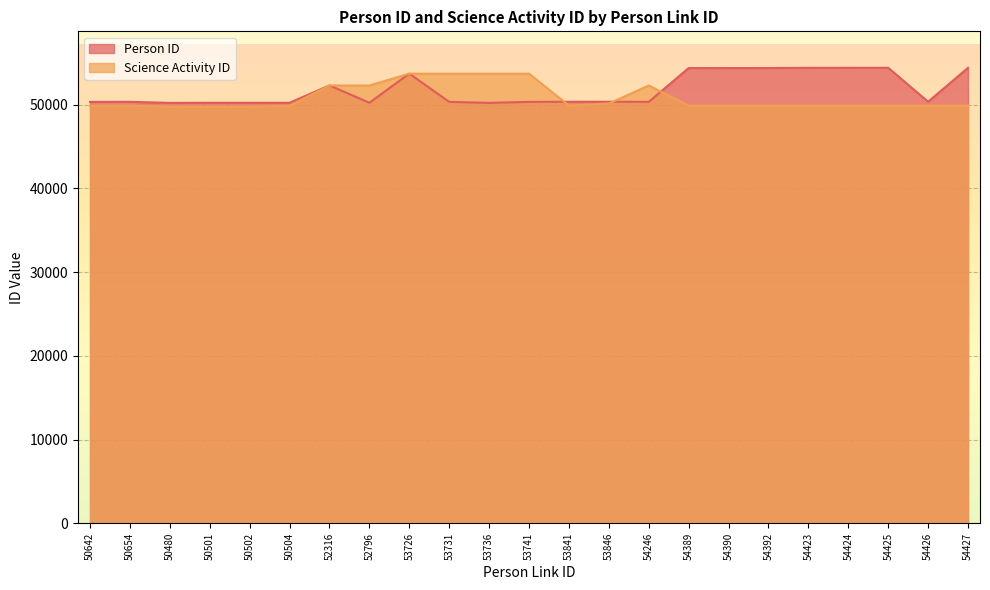

How many lines are shown in the chart?

2